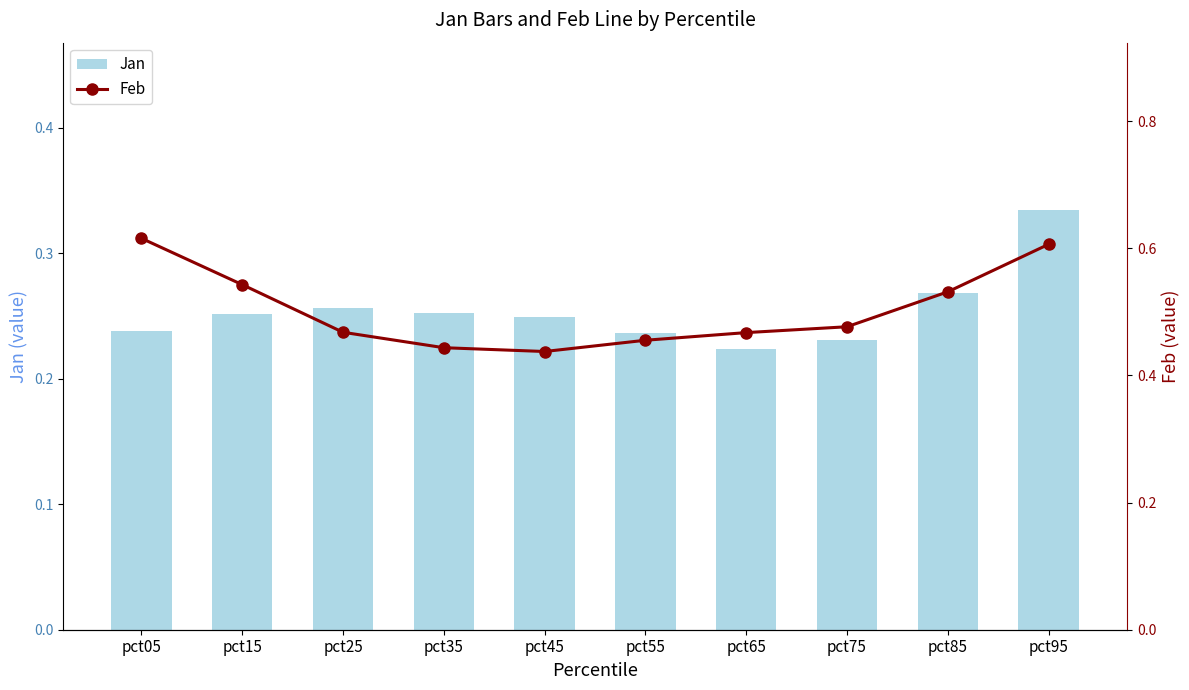

The Jan series shows 0.3 at pct05. True or false?

False